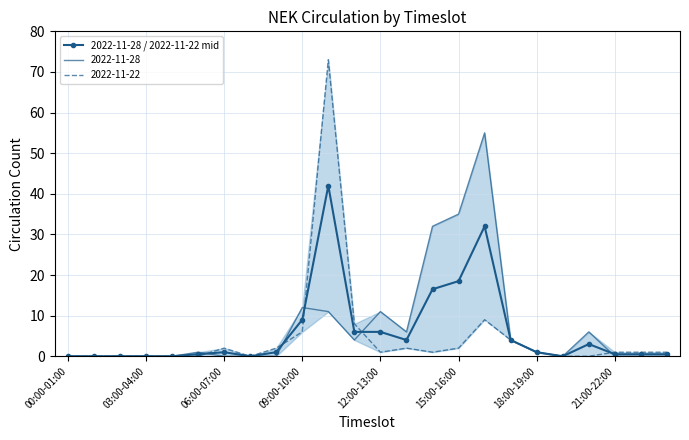

Is it true that 2022-11-28 / 2022-11-22 mid equals 18.5 at 15:00-16:00?

True